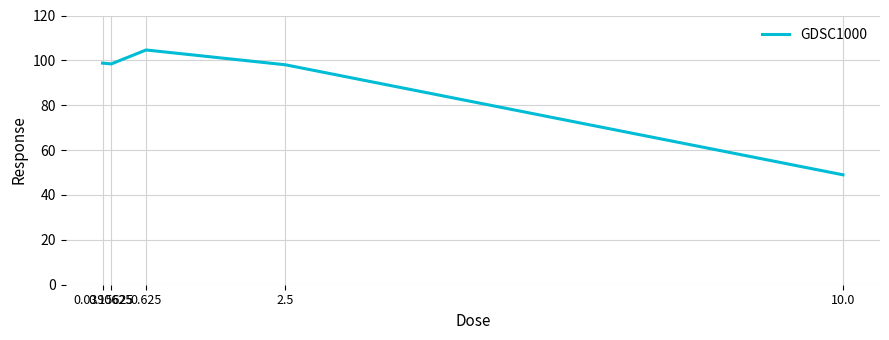

What is the difference between the maximum and minimum values?

55.6